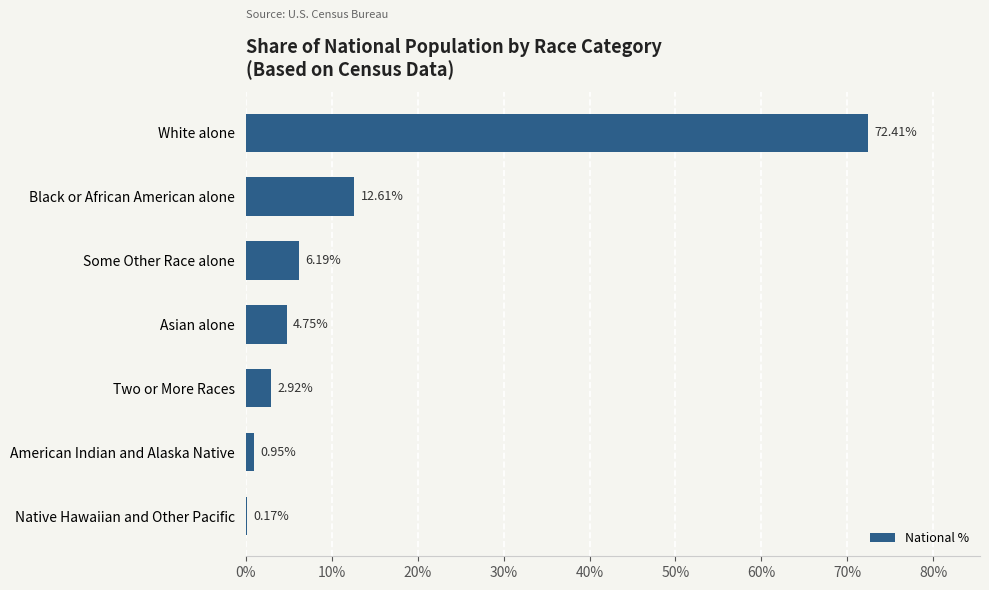

How many categories are shown in the chart?

7